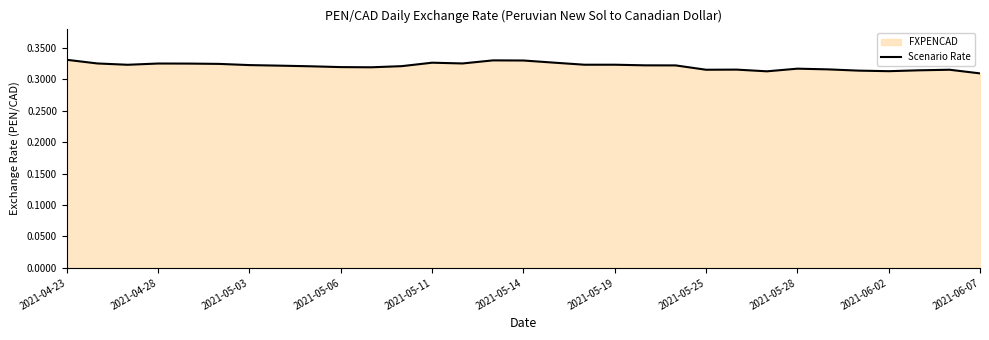

Count the values in the range 0 to 1.

31